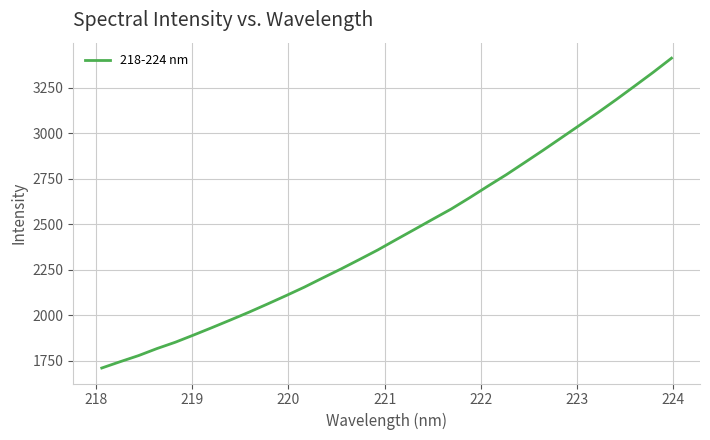

How many values are below 2415?

16